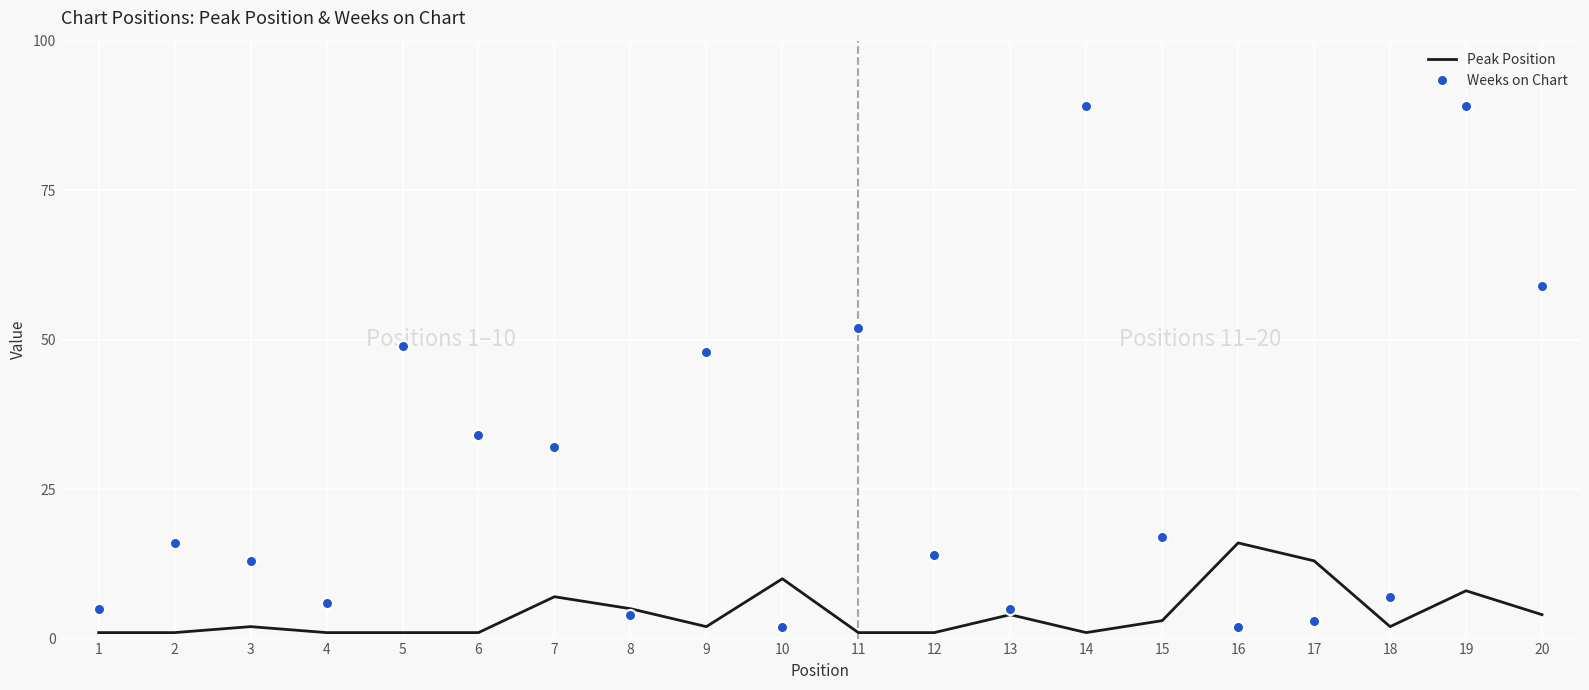

What is the difference between the maximum and minimum values in the Weeks on Chart series?

87